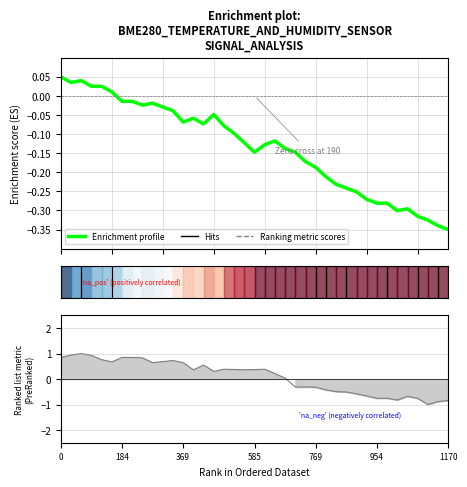

What is the minimum value shown in the chart?

-0.3